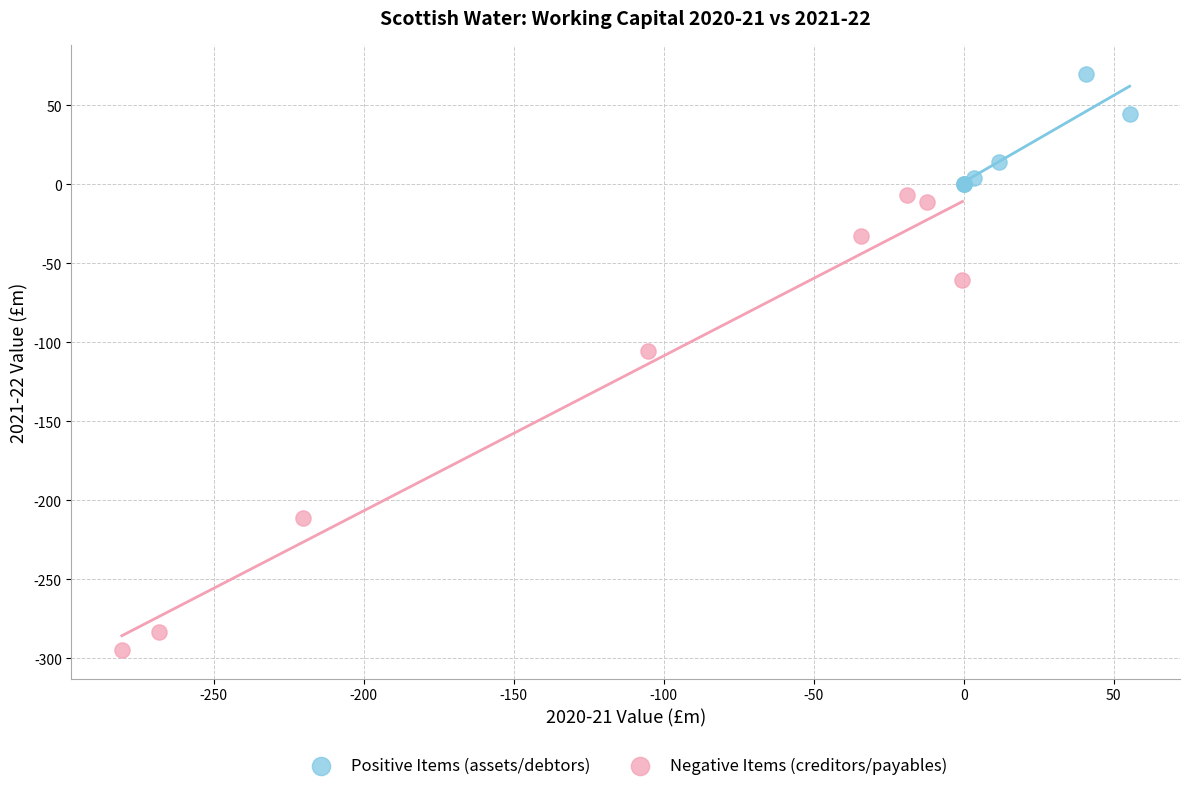

Which series contains the highest Y value?

Positive Items (assets/debtors)